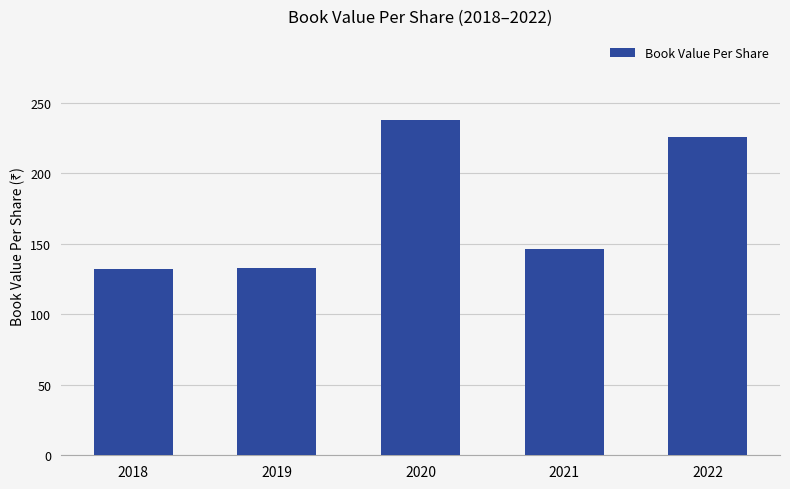

How many data points are less than 146?

2